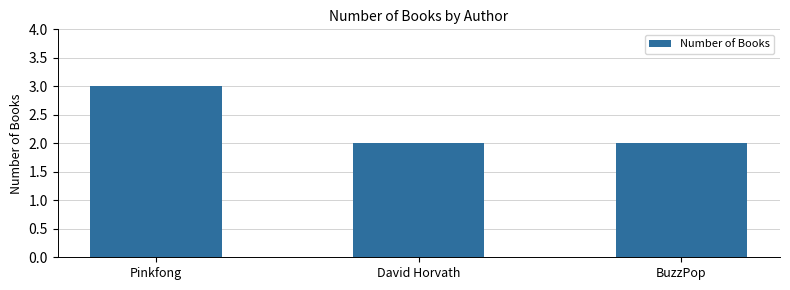

Reading left to right, list all the values displayed in this chart.

3	2	2